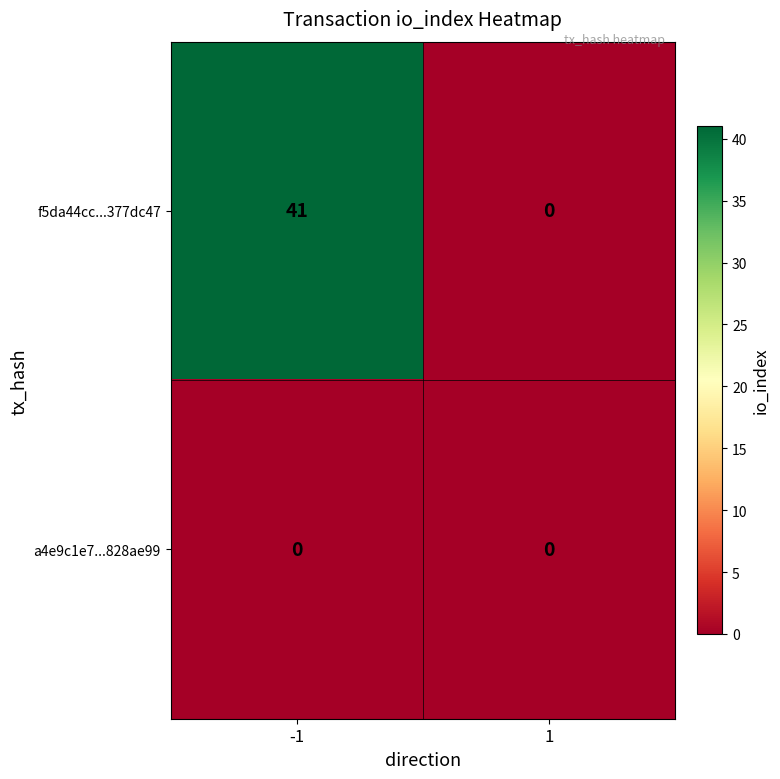

Which series has the largest range (max minus min)?

f5da44cc...377dc47